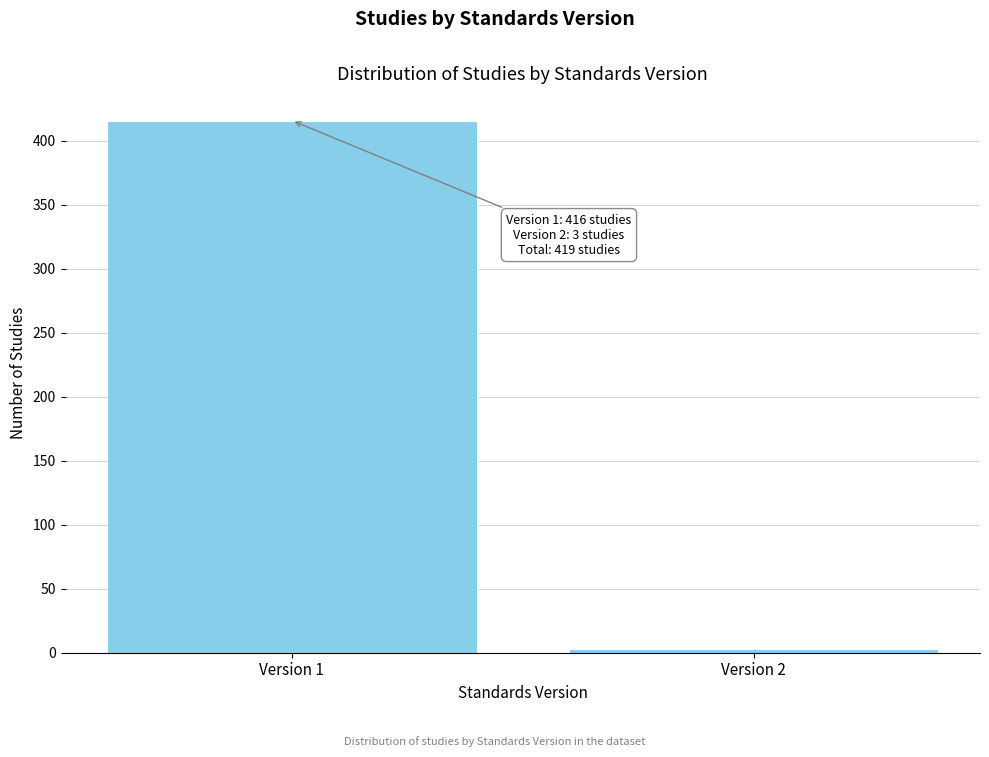

Reading left to right, what are all the values shown in this chart?

416	3